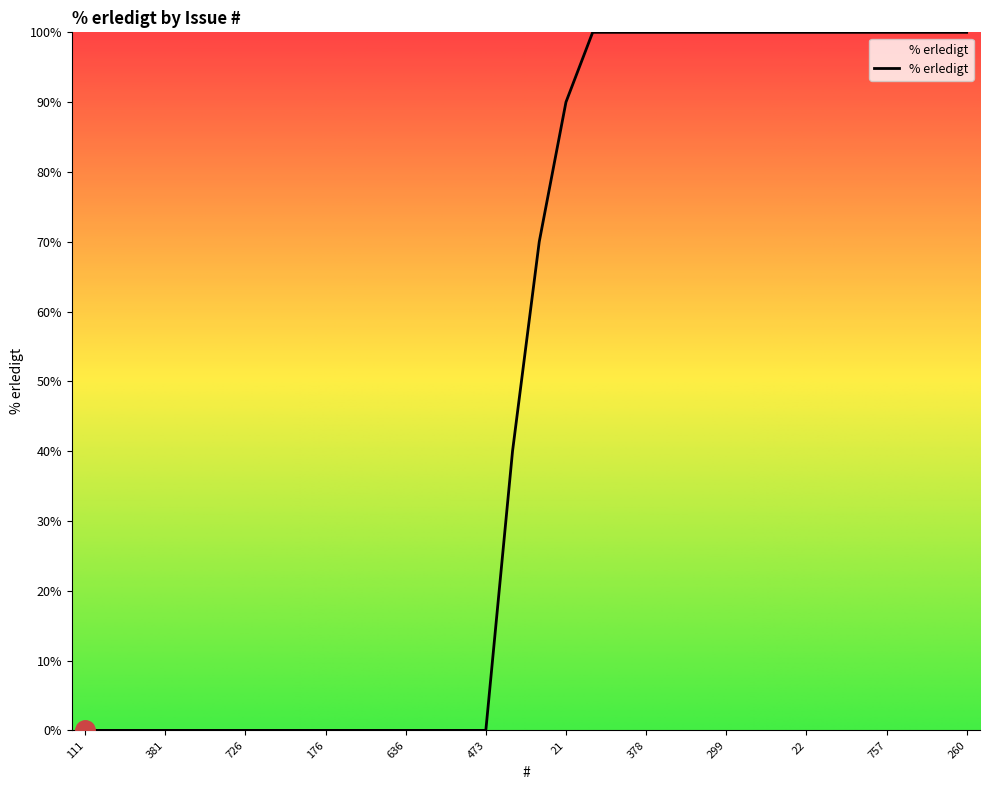

What is the difference between the maximum and minimum values?

100